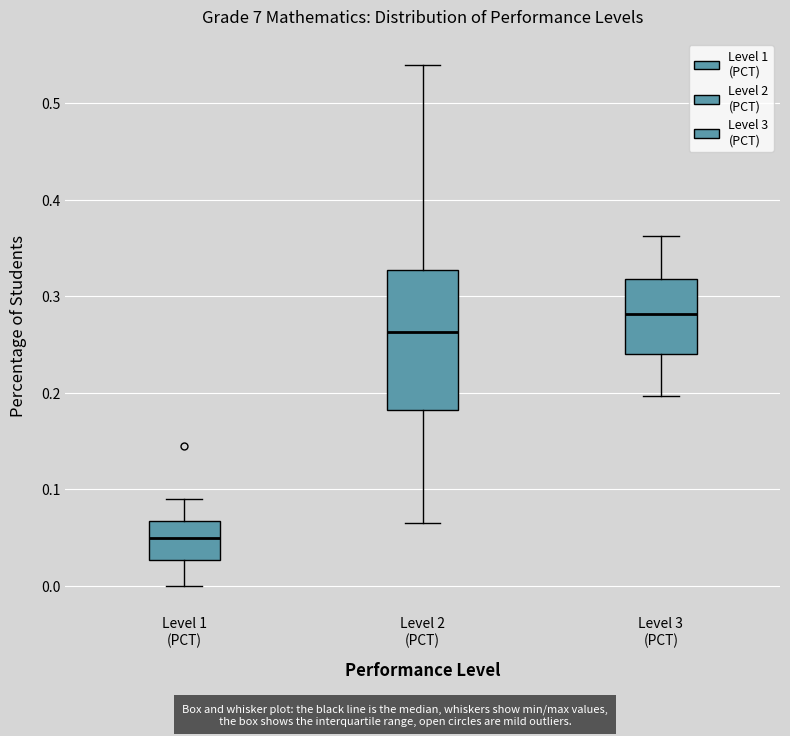

Which box is the tallest, from its lower edge to its upper edge?

Level 2 (PCT)